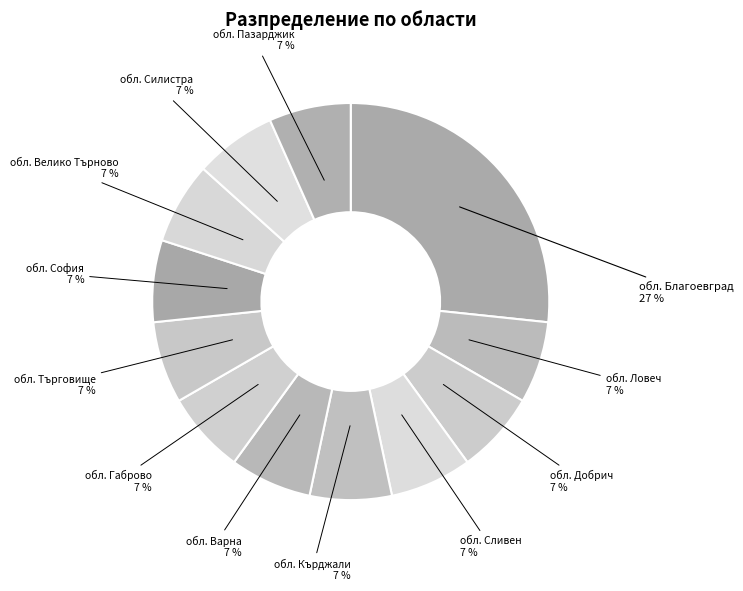

How many slices are in this pie chart?

12